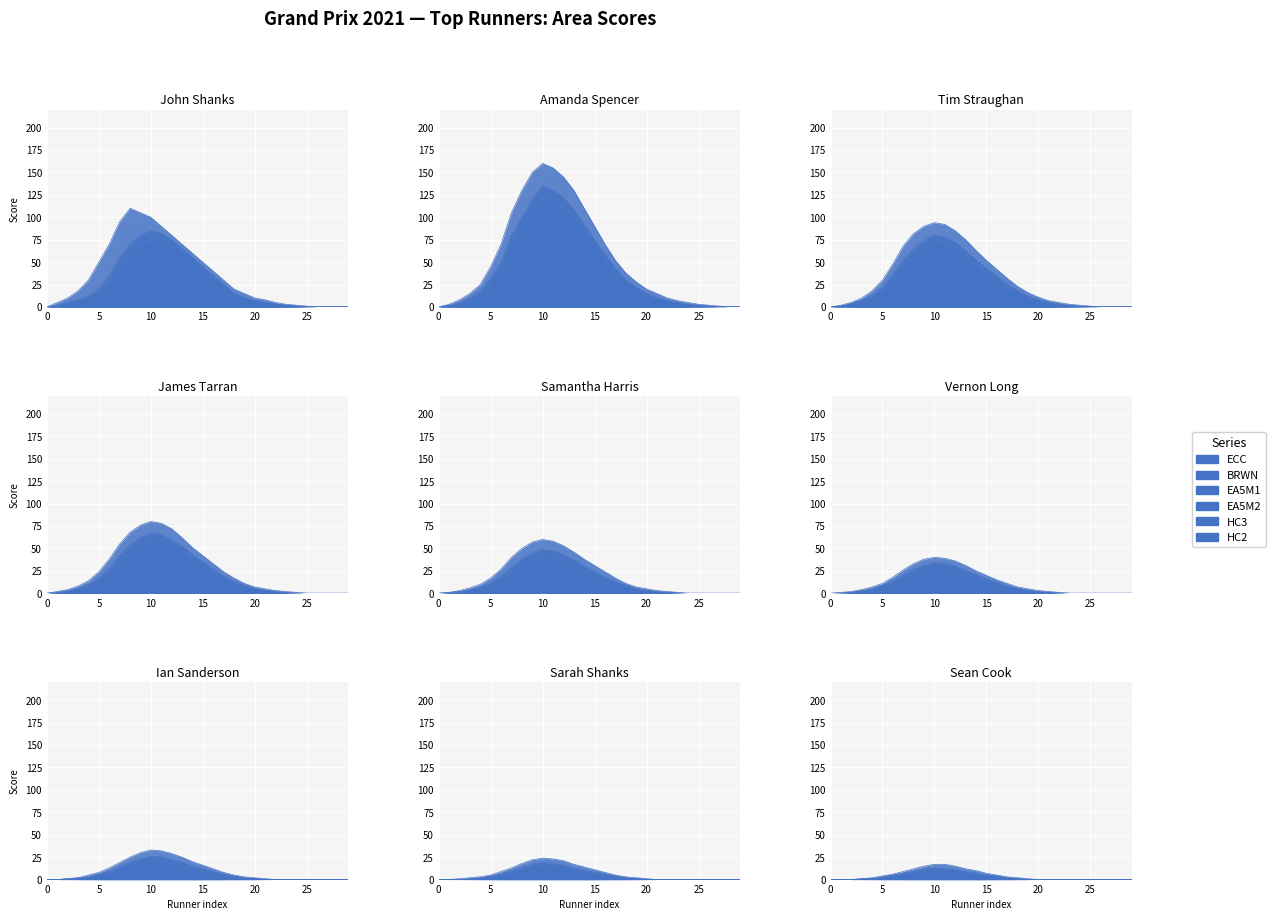

List the series in order of their peak value, highest first.

BRWN, EA5M1, ECC, EA5M2, HC3, HC2